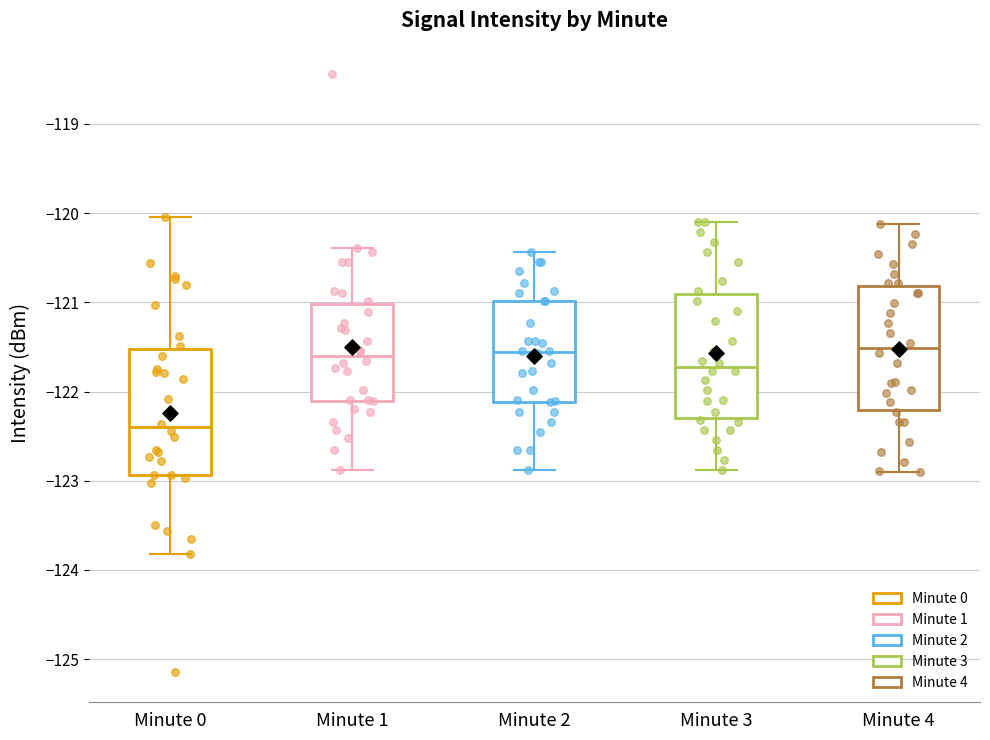

Where is the upper edge of the box for Minute 4 on the y-axis? The values are not printed on the chart, so give them approximately, as read against the axis.

-120.8